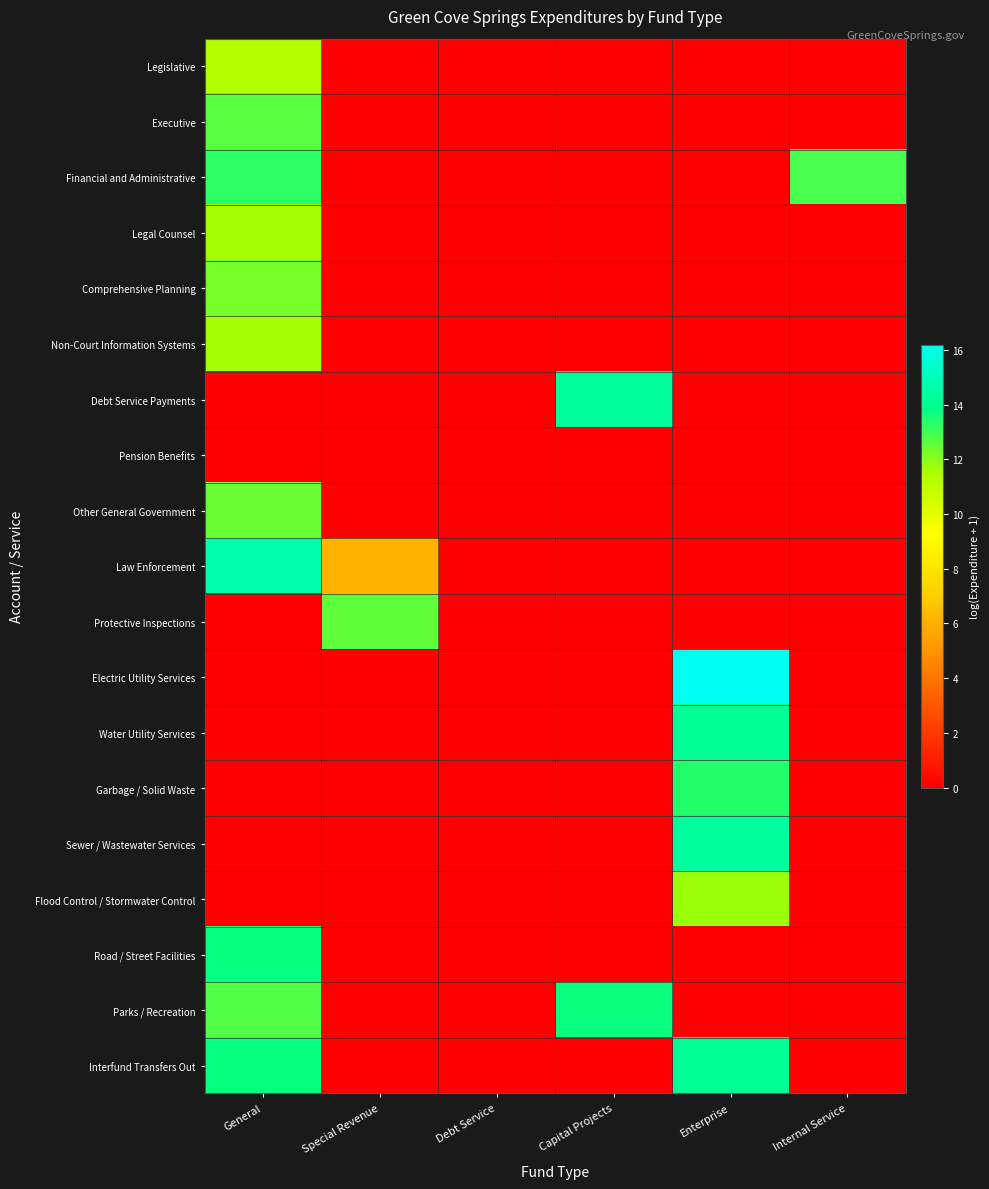

Which series has the largest range (max minus min)?

Electric Utility Services